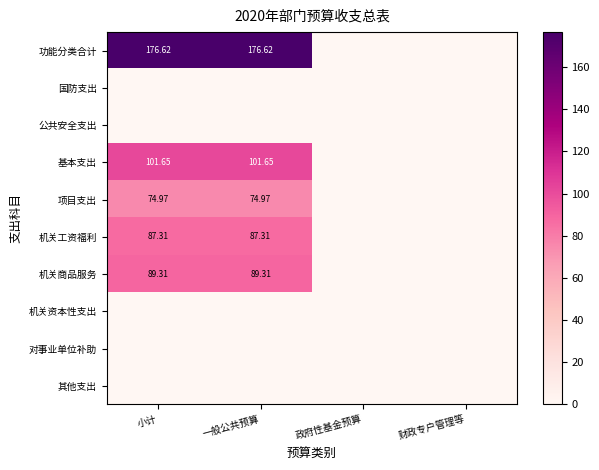

Is it true that 功能分类合计 equals 243.7 at 一般公共预算?

False